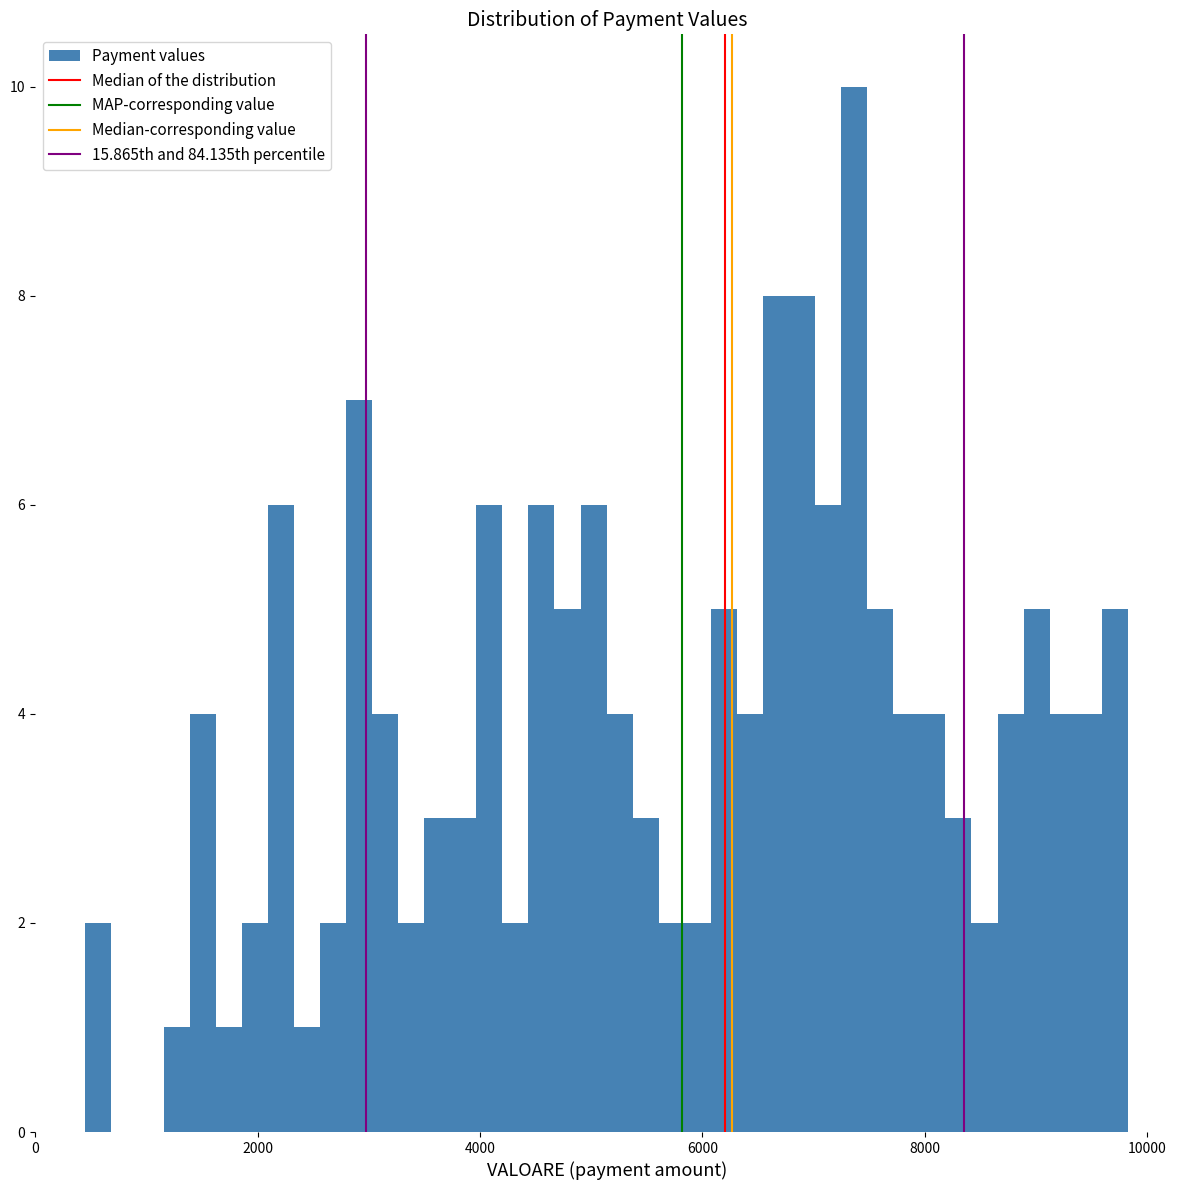

Read against the x-axis, roughly where is the centre of the tallest bar?

7400